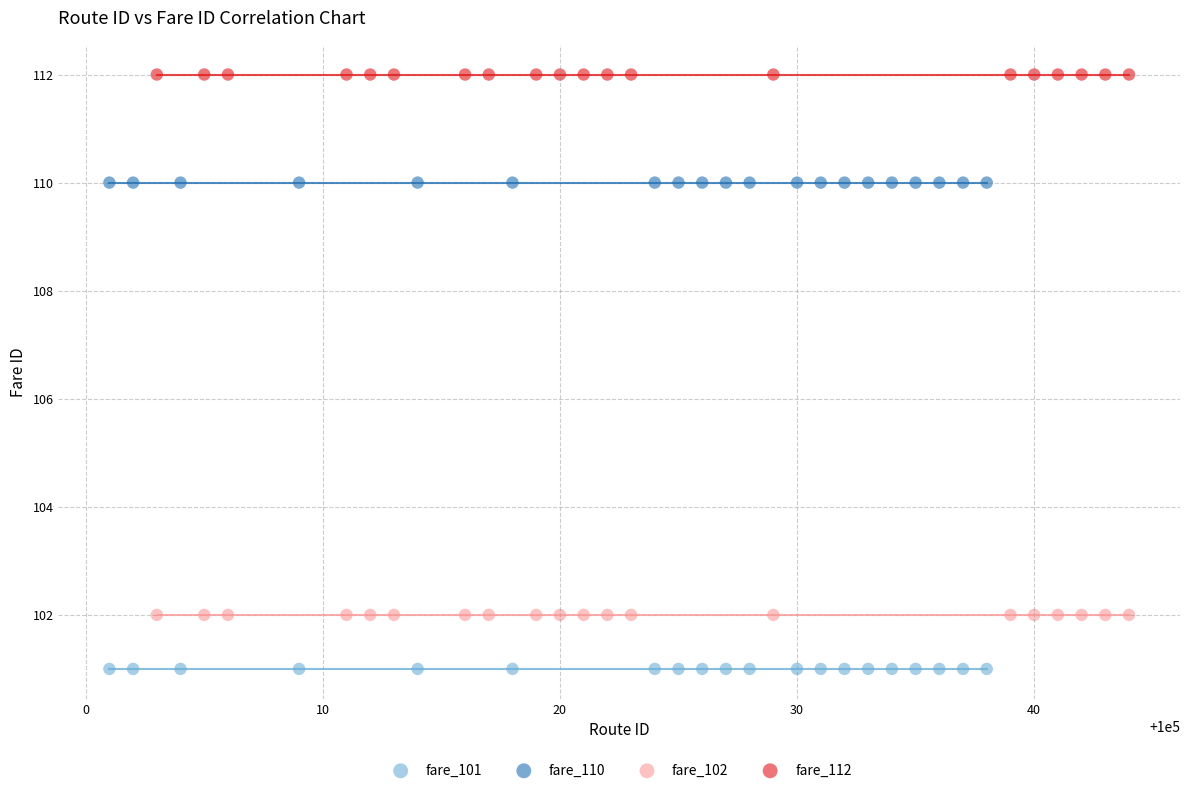

What are all the series names shown in the legend?

fare_101, fare_110, fare_102, fare_112